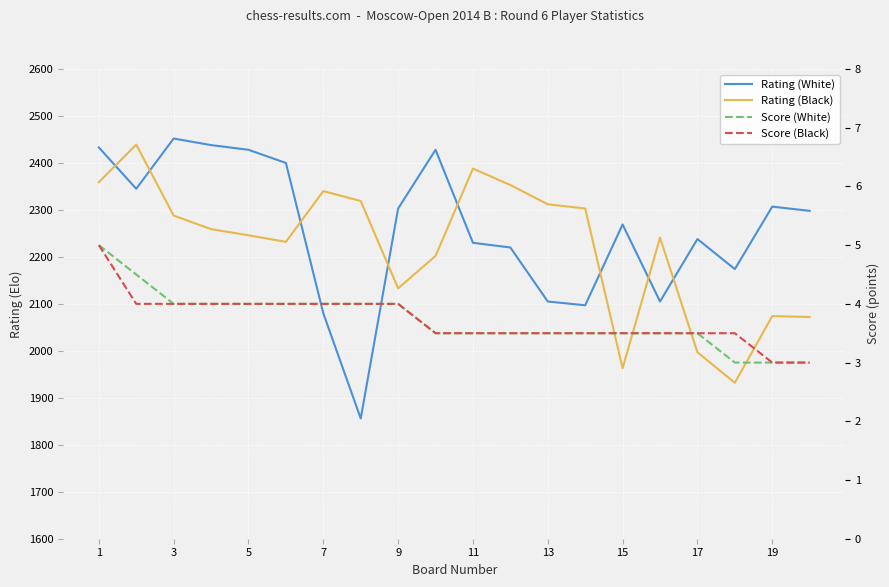

What is the total value across all series at 15?

4183.0